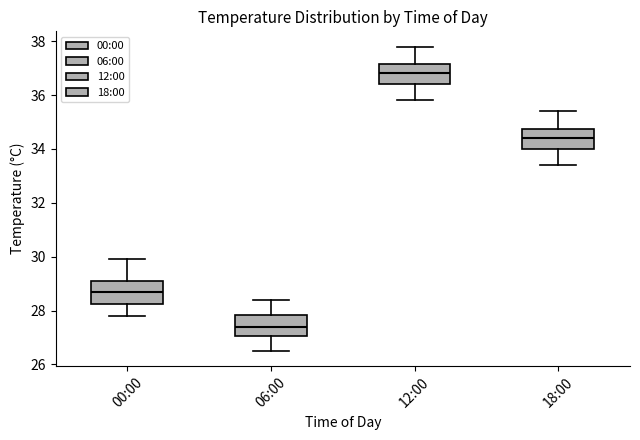

Reading left to right, read every box against the y-axis: the position of its median line, the range the box covers, and the ends of its whiskers. The values are not printed on the chart, so give them approximately, as read against the axis.

00:00: median 28.8, box 28.2 to 29.2, whiskers 27.8 to 30.0
06:00: median 27.4, box 27.0 to 27.8, whiskers 26.6 to 28.4
12:00: median 36.8, box 36.4 to 37.2, whiskers 35.8 to 37.8
18:00: median 34.4, box 34.0 to 34.8, whiskers 33.4 to 35.4